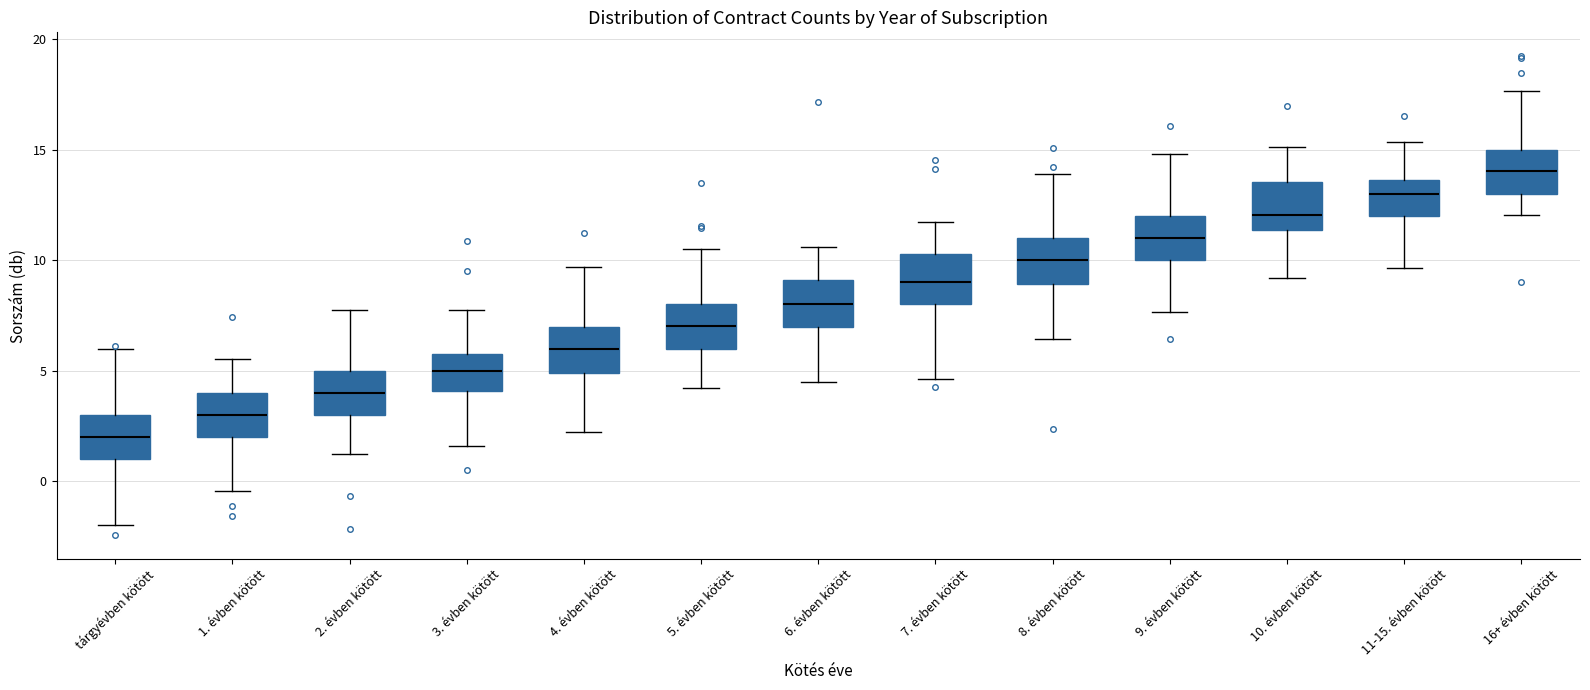

Where does the lower whisker of the box for 1. évben kötött end on the y-axis? The values are not printed on the chart, so give them approximately, as read against the axis.

-0.5